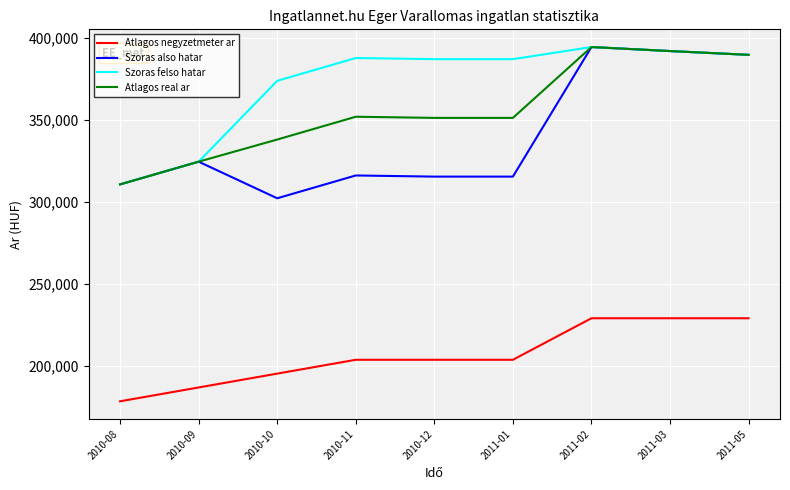

True or false: Atlagos negyzetmeter ar and Szoras felso hatar intersect in this chart.

False